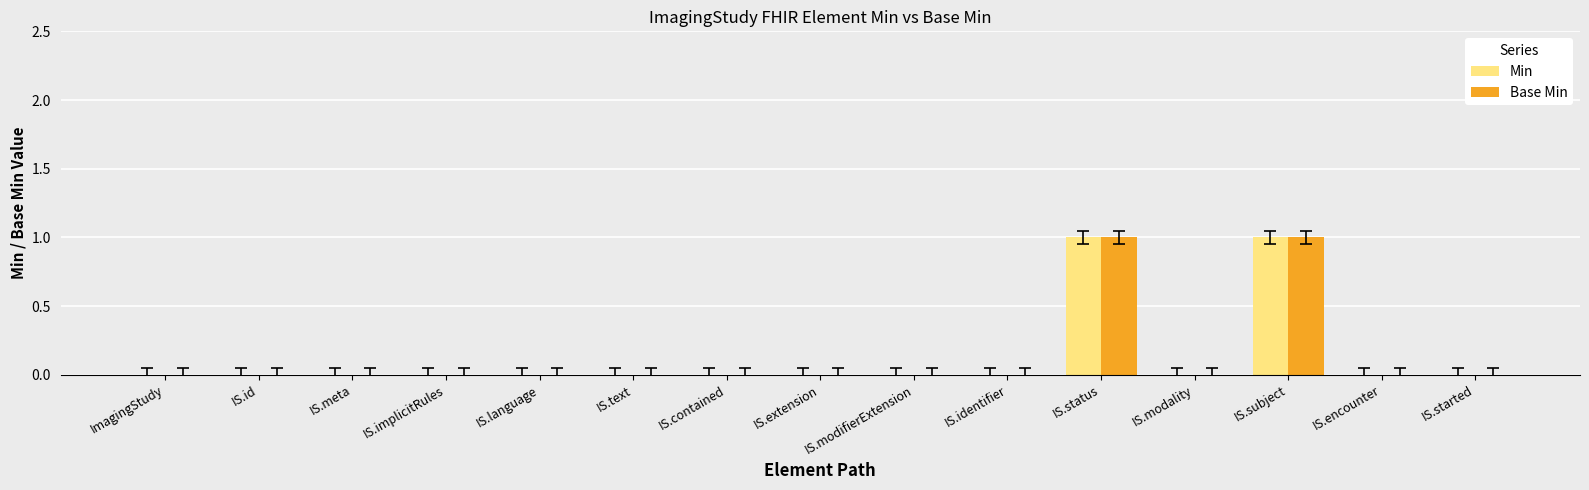

Reading right to left, list all the values displayed in this chart.

Min: IS.started=0	IS.encounter=0	IS.subject=1	IS.modality=0	IS.status=1	IS.identifier=0	IS.modifierExtension=0	IS.extension=0	IS.contained=0	IS.text=0	IS.language=0	IS.implicitRules=0	IS.meta=0	IS.id=0	ImagingStudy=0
Base Min: IS.started=0	IS.encounter=0	IS.subject=1	IS.modality=0	IS.status=1	IS.identifier=0	IS.modifierExtension=0	IS.extension=0	IS.contained=0	IS.text=0	IS.language=0	IS.implicitRules=0	IS.meta=0	IS.id=0	ImagingStudy=0